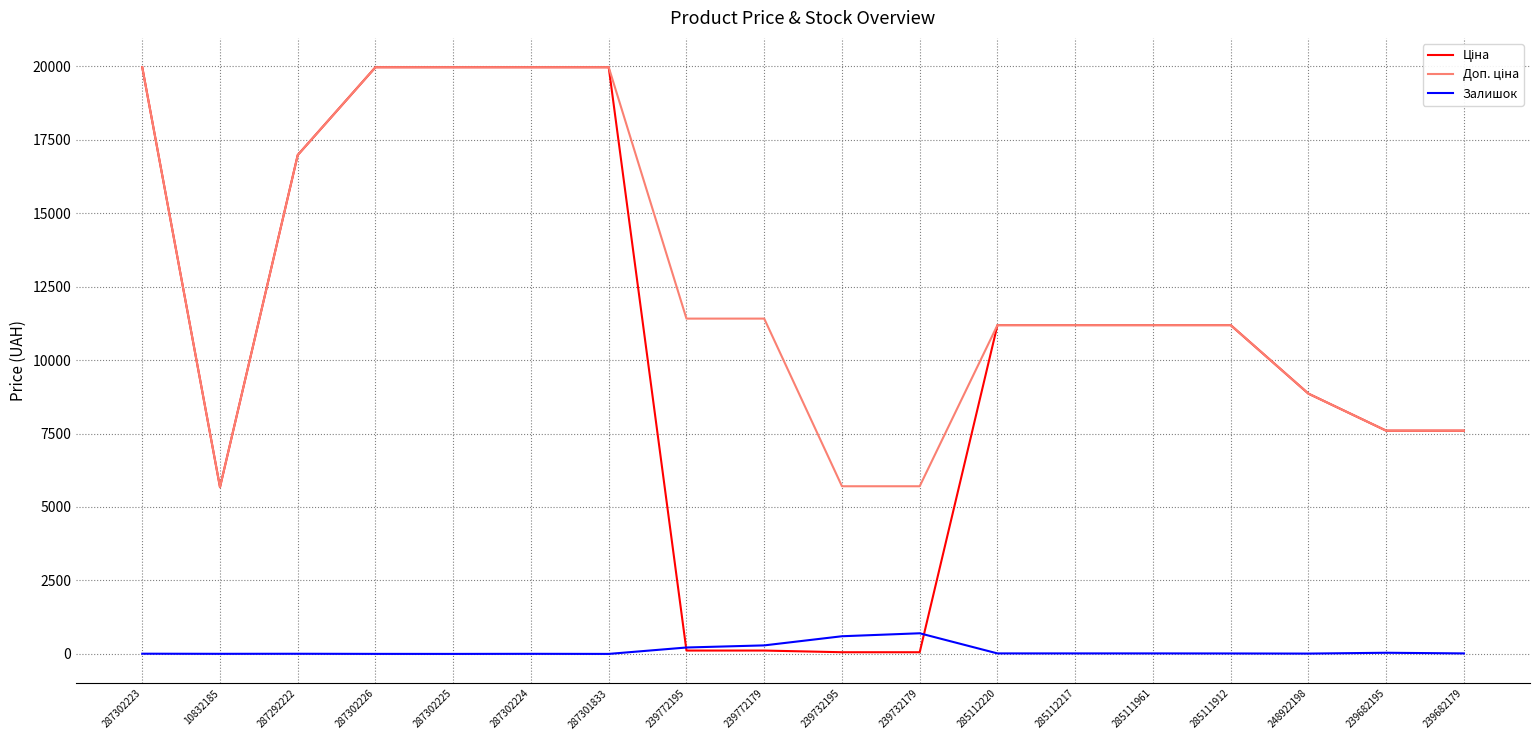

The Залишок series shows 17.0 at 239682179. True or false?

True